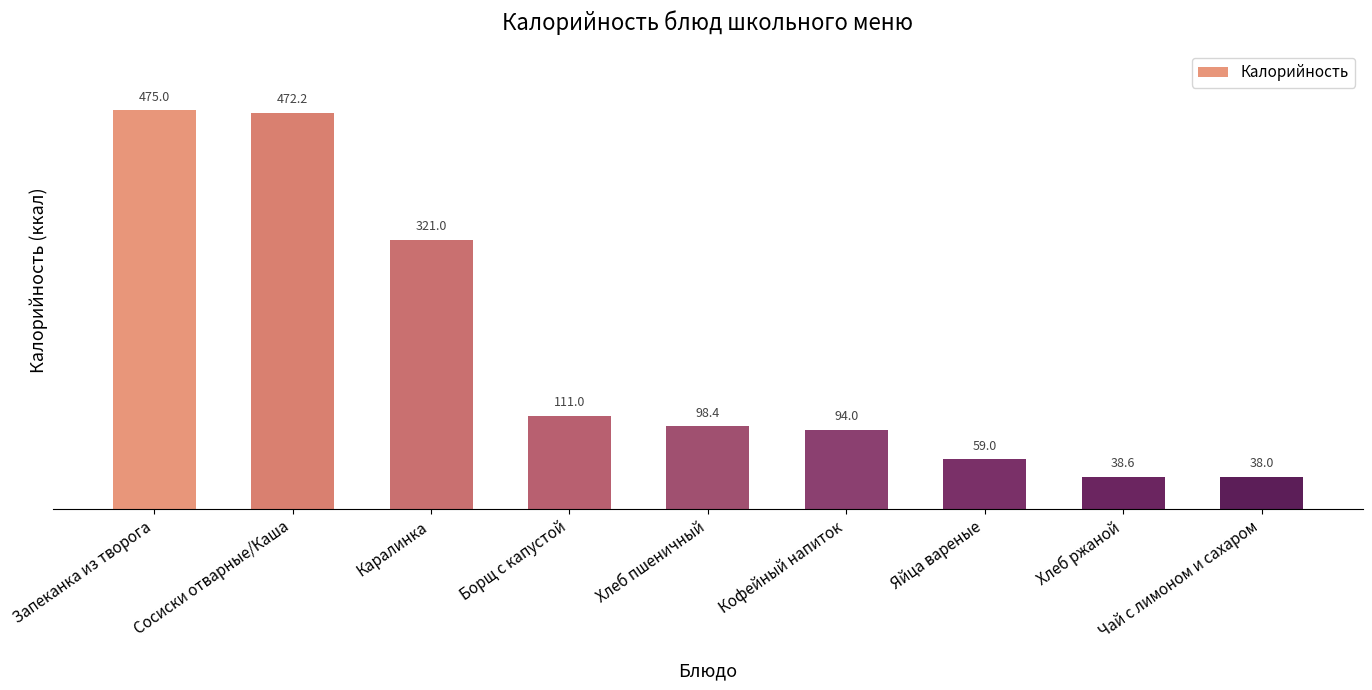

How many bars are there in total?

9